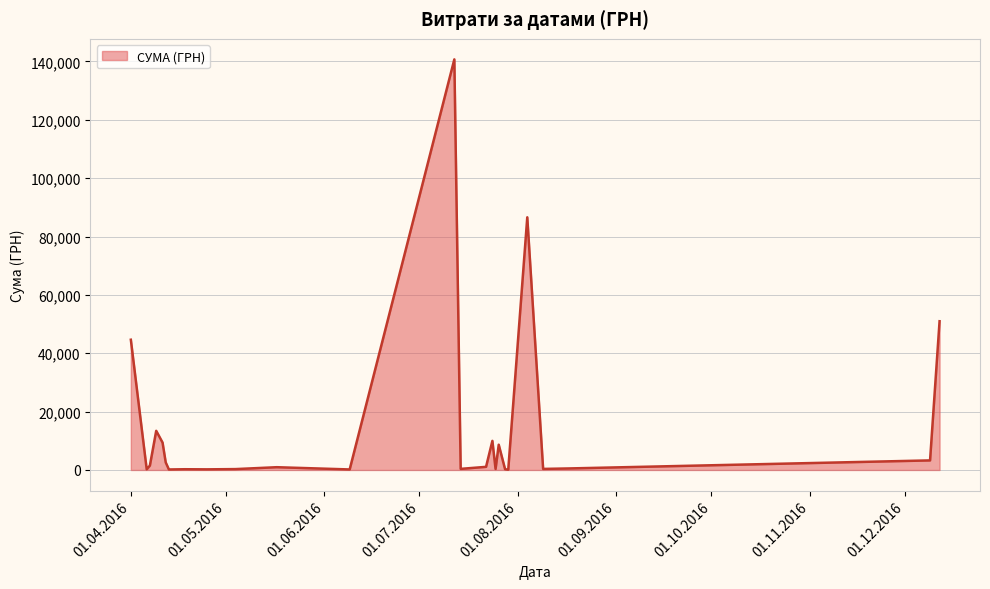

At which category does the chart reach its minimum across all series?

24.07.2016